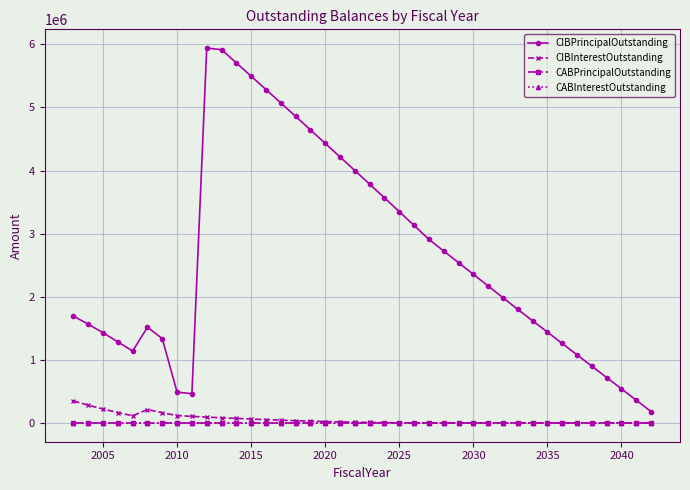

Does the chart have visible grid lines?

Yes